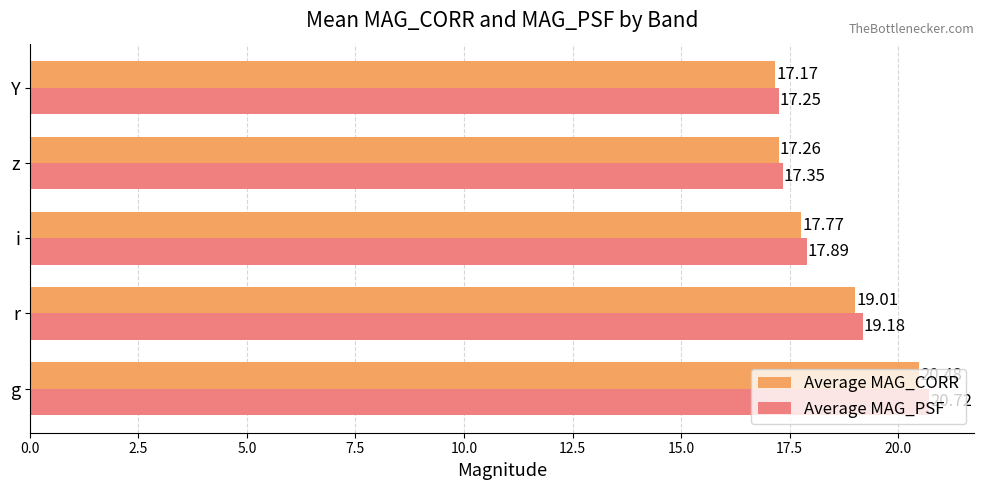

Which series has the largest total across all categories?

Average MAG_PSF